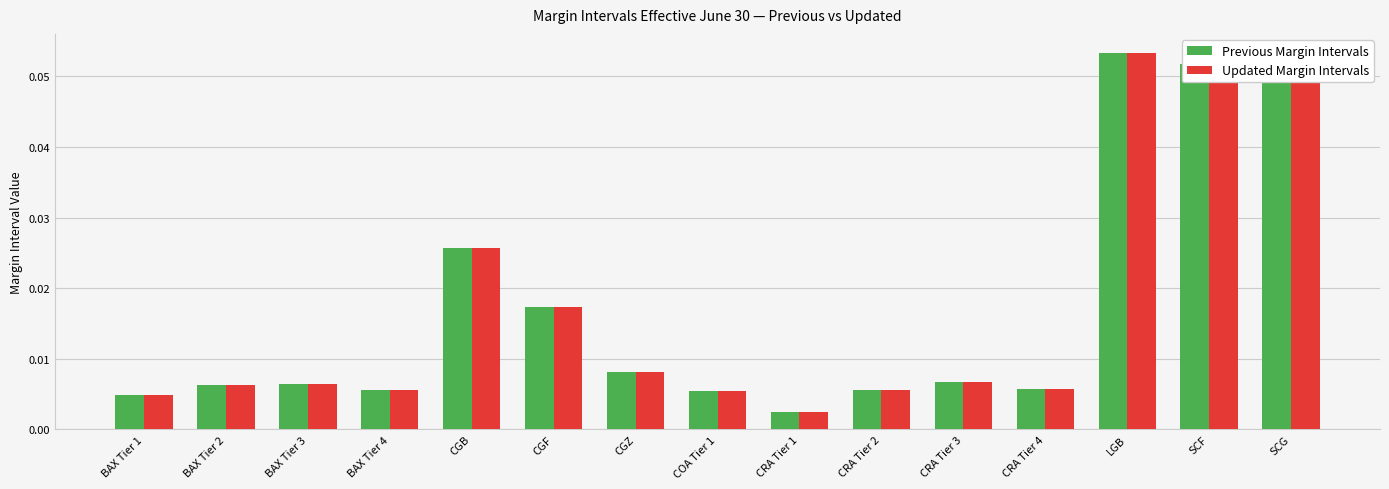

At which label is Previous Margin Intervals closest to 0?

CRA Tier 1